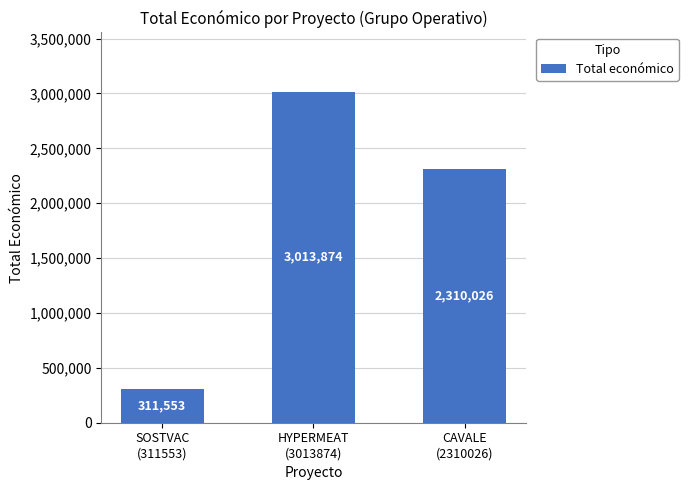

At which label is the value closest to 1662713?

CAVALE
(2310026)